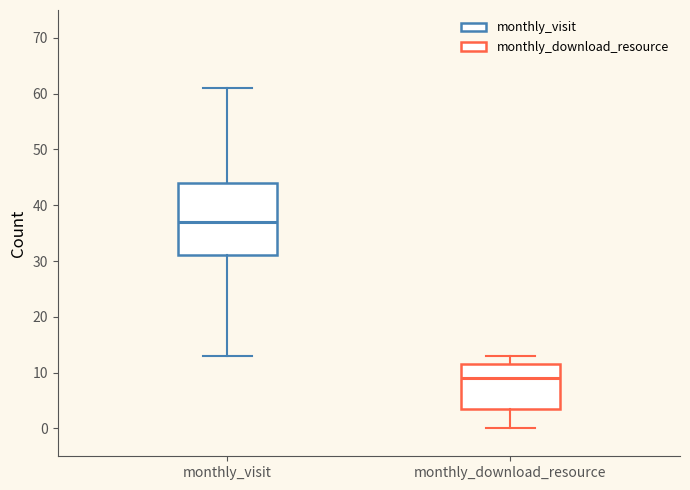

Reading left to right, transcribe this box plot: for each box, give where its median line is, the range the box spans, and where its two whiskers end, as read against the y-axis. The values are not printed on the chart, so give them approximately, as read against the axis.

monthly_visit: median 37, box 31 to 44, whiskers 13 to 61
monthly_download_resource: median 9, box 4 to 12, whiskers 0 to 13